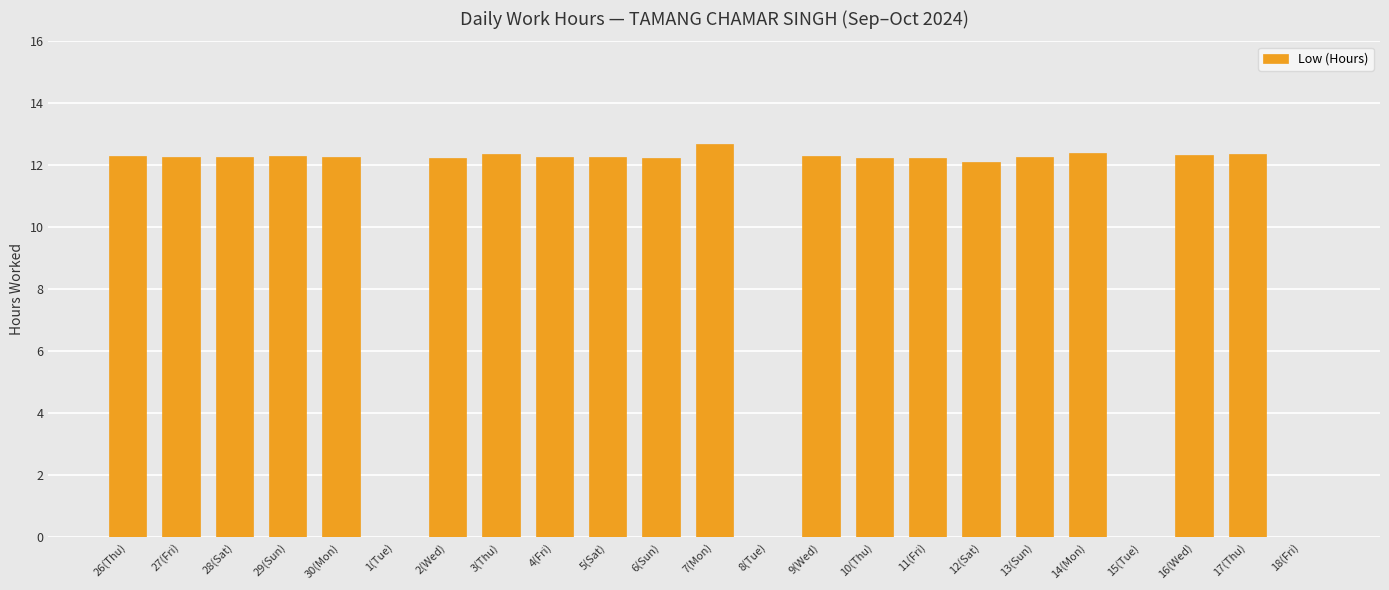

What is the maximum value shown in the chart?

12.7